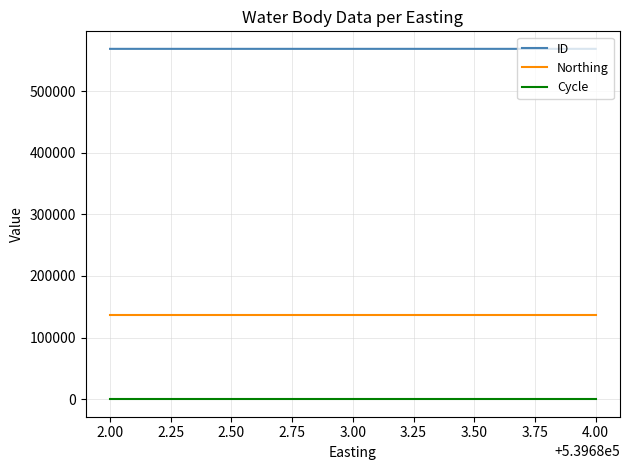

What is the greatest value displayed?

568672